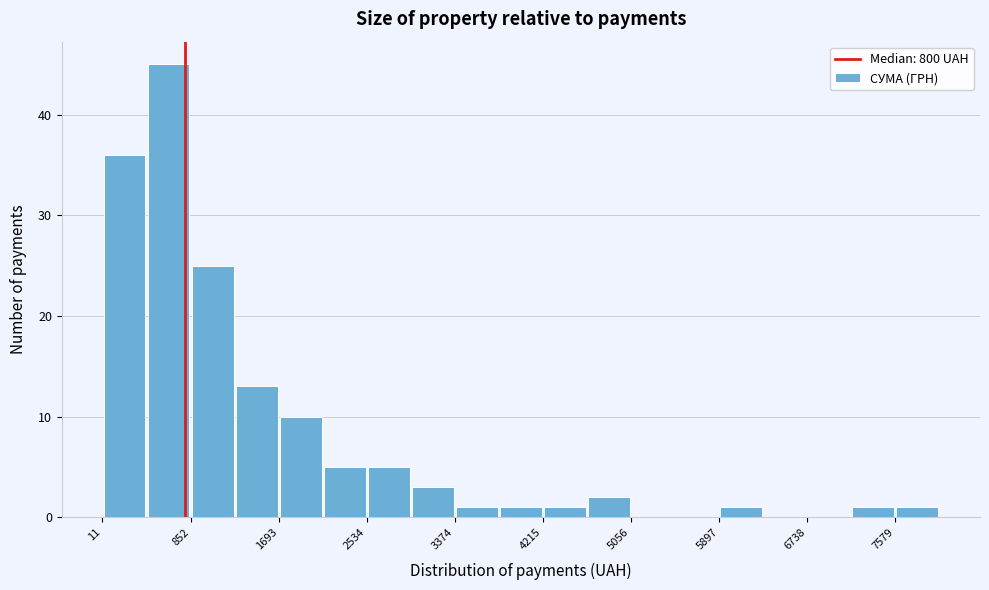

Over which range of the x-axis is the bar tallest?

400 to 900